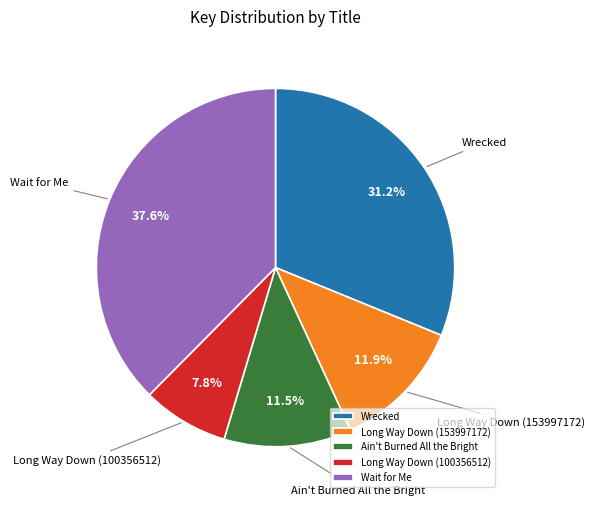

Is it true that Wait for Me is 47% of the pie?

False